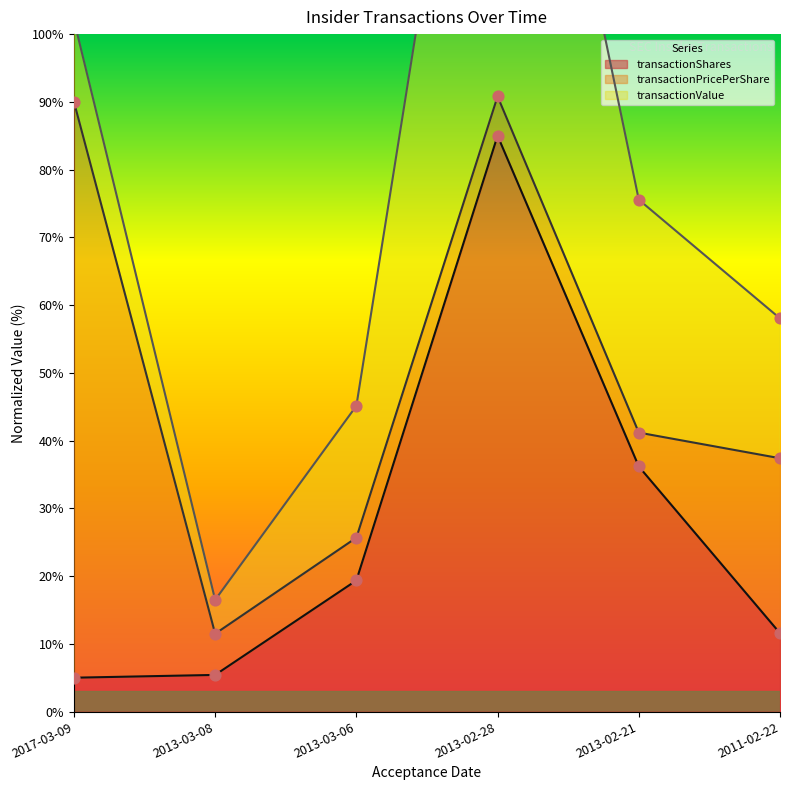

What is the highest value of the transactionShares series?

85.0